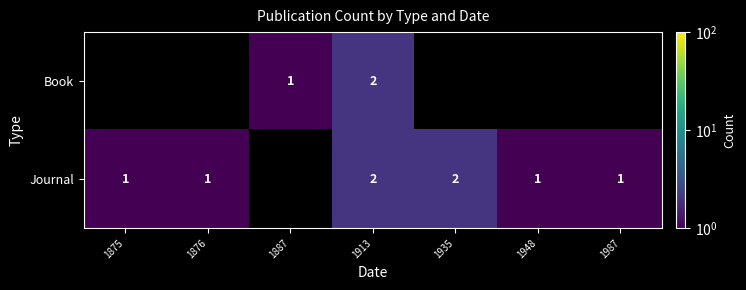

Is it true that Journal equals 1 at 1935?

False